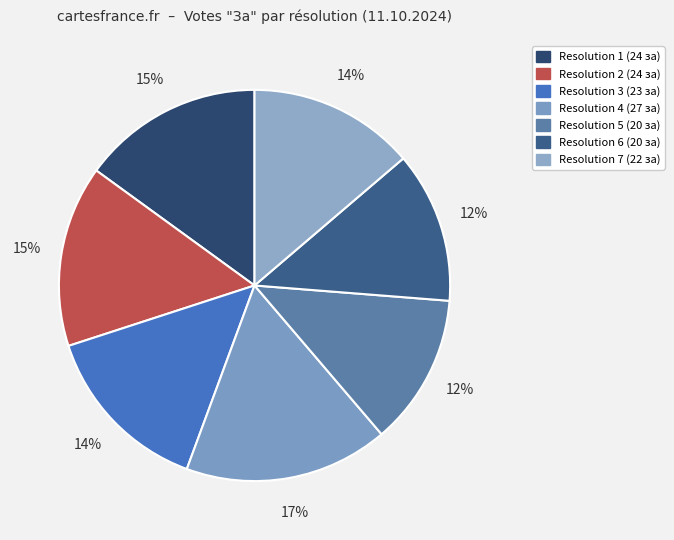

Which slice is the largest?

4